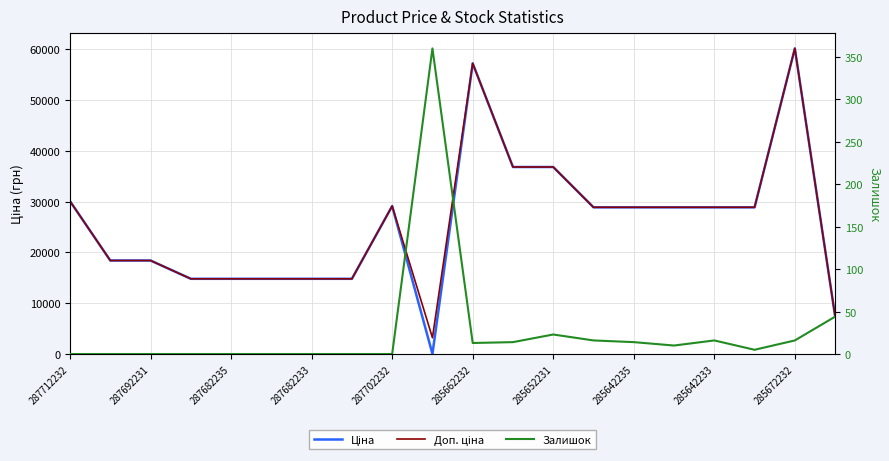

What is the difference between the second highest and minimum values in the Залишок series?

44.0